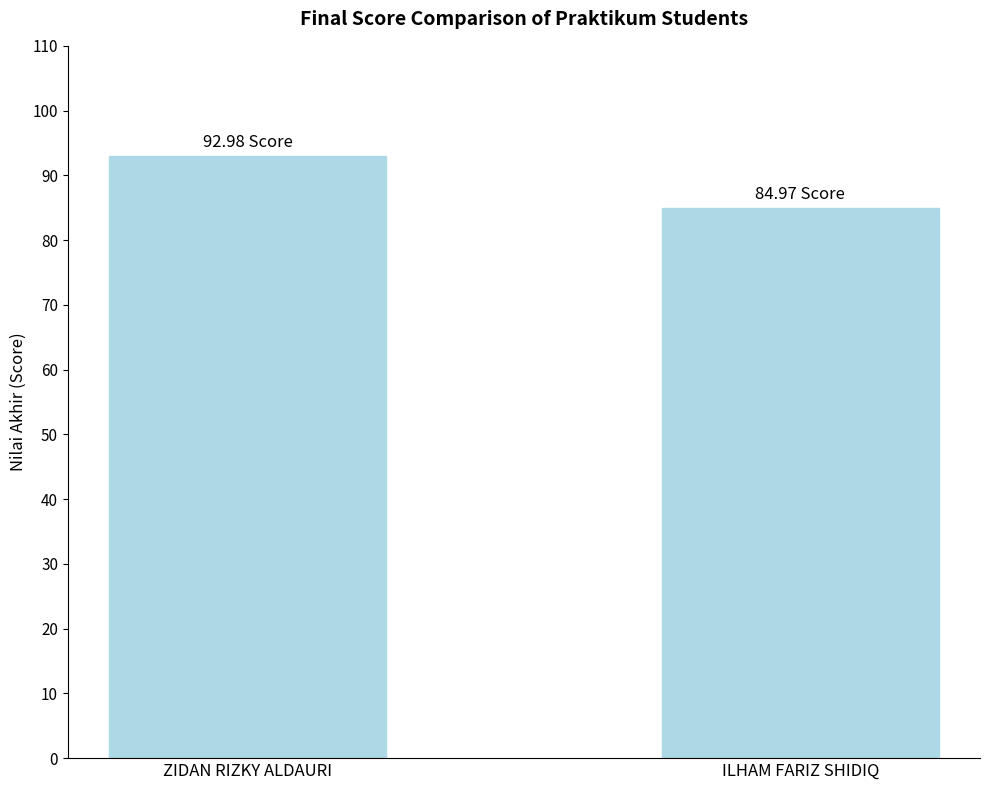

What is the difference between the values at ZIDAN RIZKY ALDAURI and ILHAM FARIZ SHIDIQ?

8.0